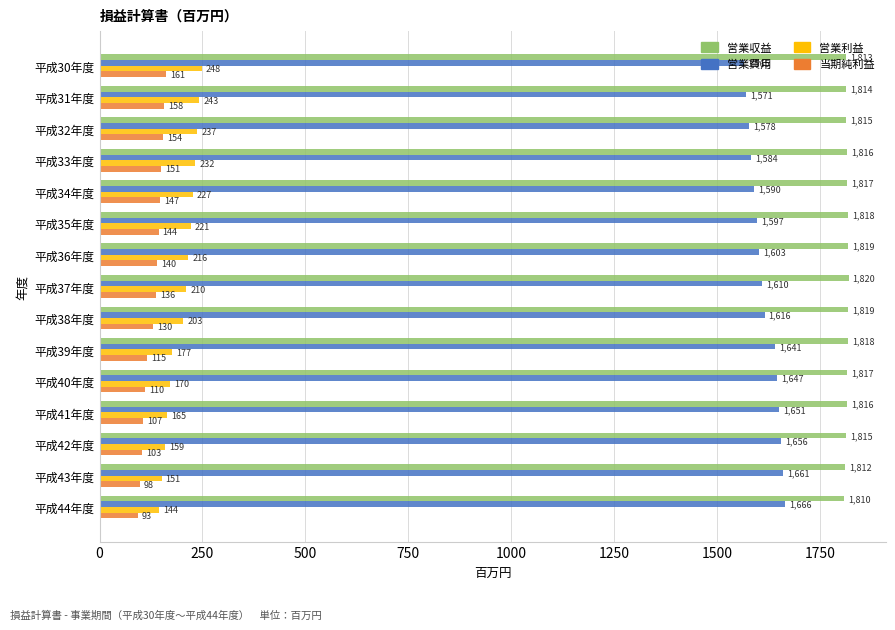

Is the value of 当期純利益 at 平成34年度 greater than the value of 営業費用 at 平成32年度?

No